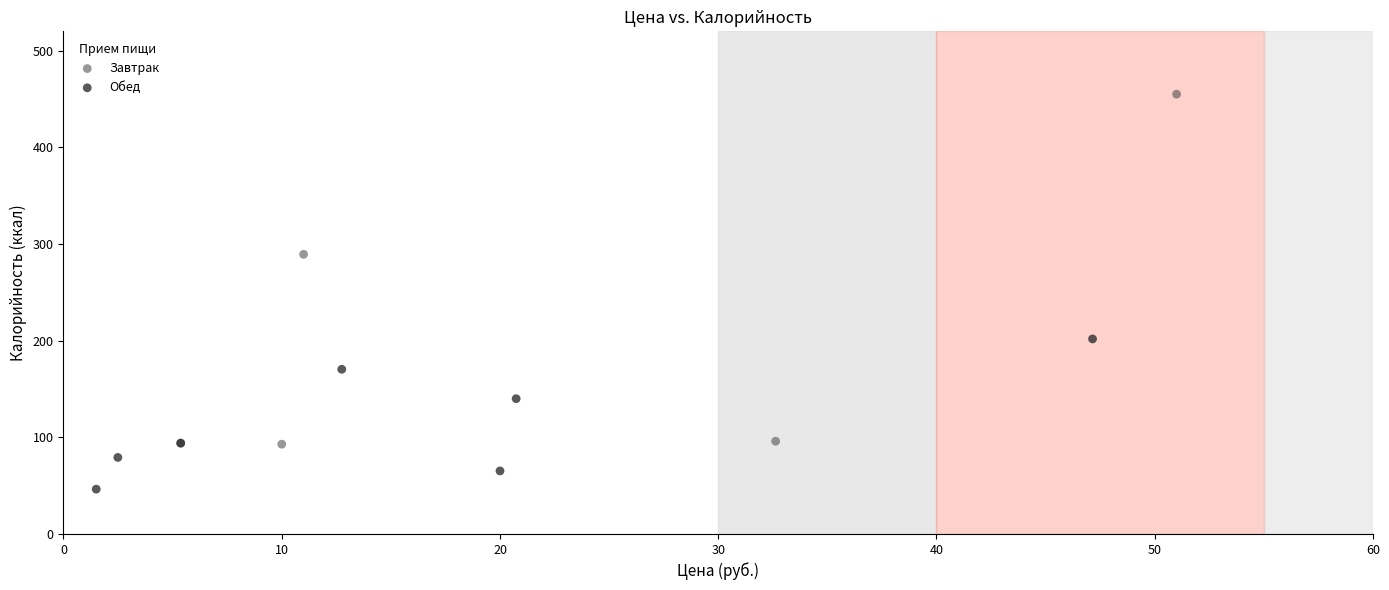

Which series reaches the maximum Y coordinate?

Завтрак